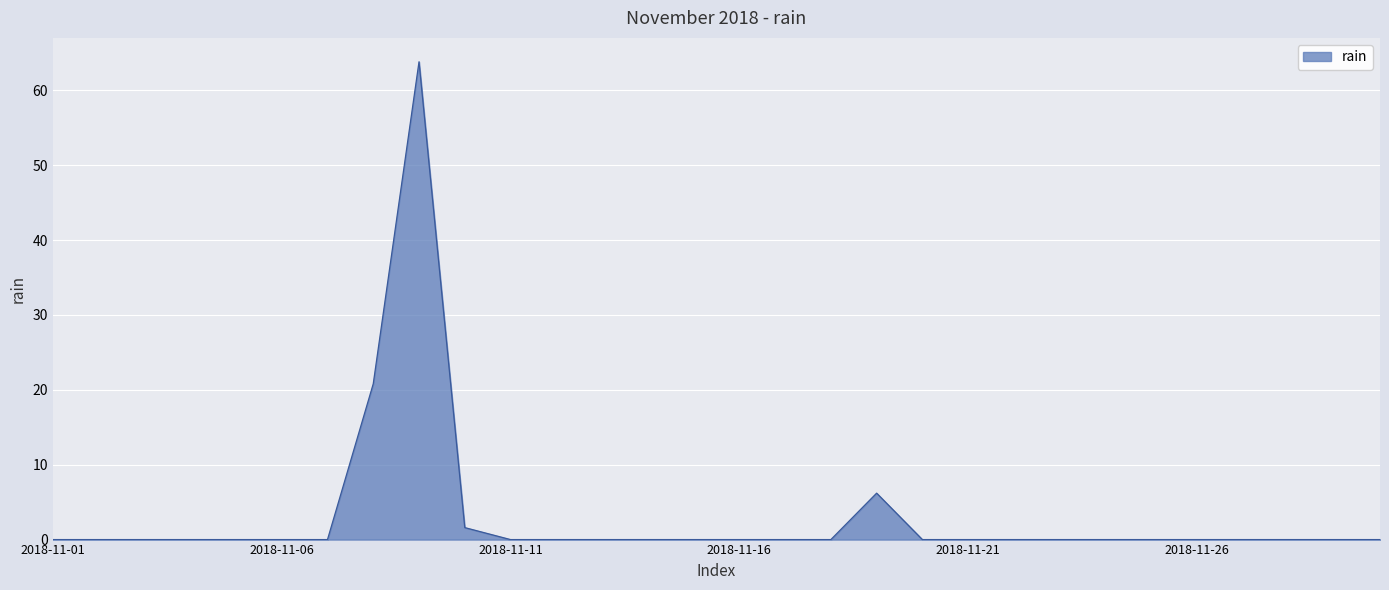

What is the sum of all values?

92.4